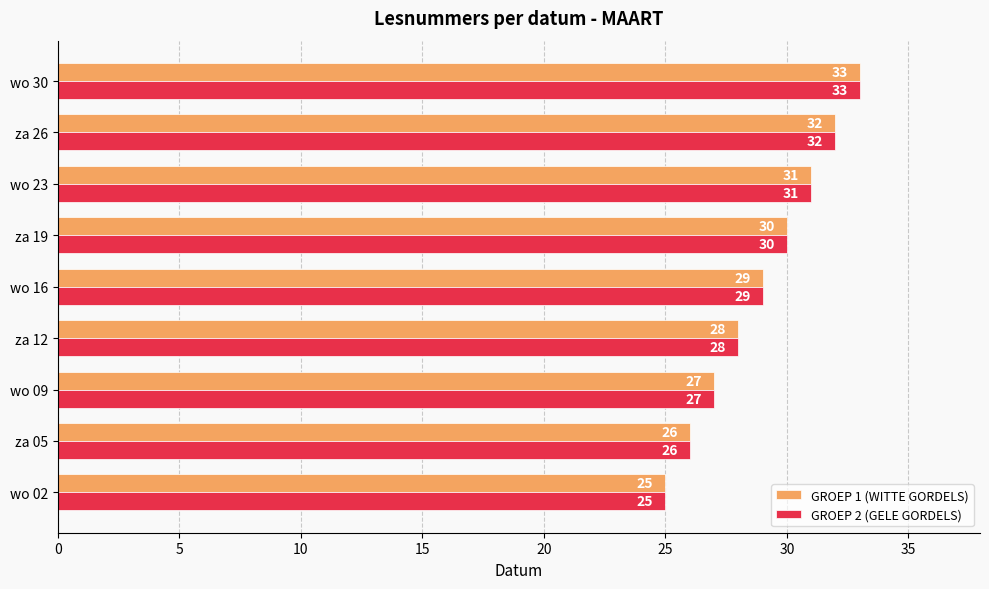

What is the difference between the second highest and minimum values in the GROEP 1 (WITTE GORDELS) series?

7